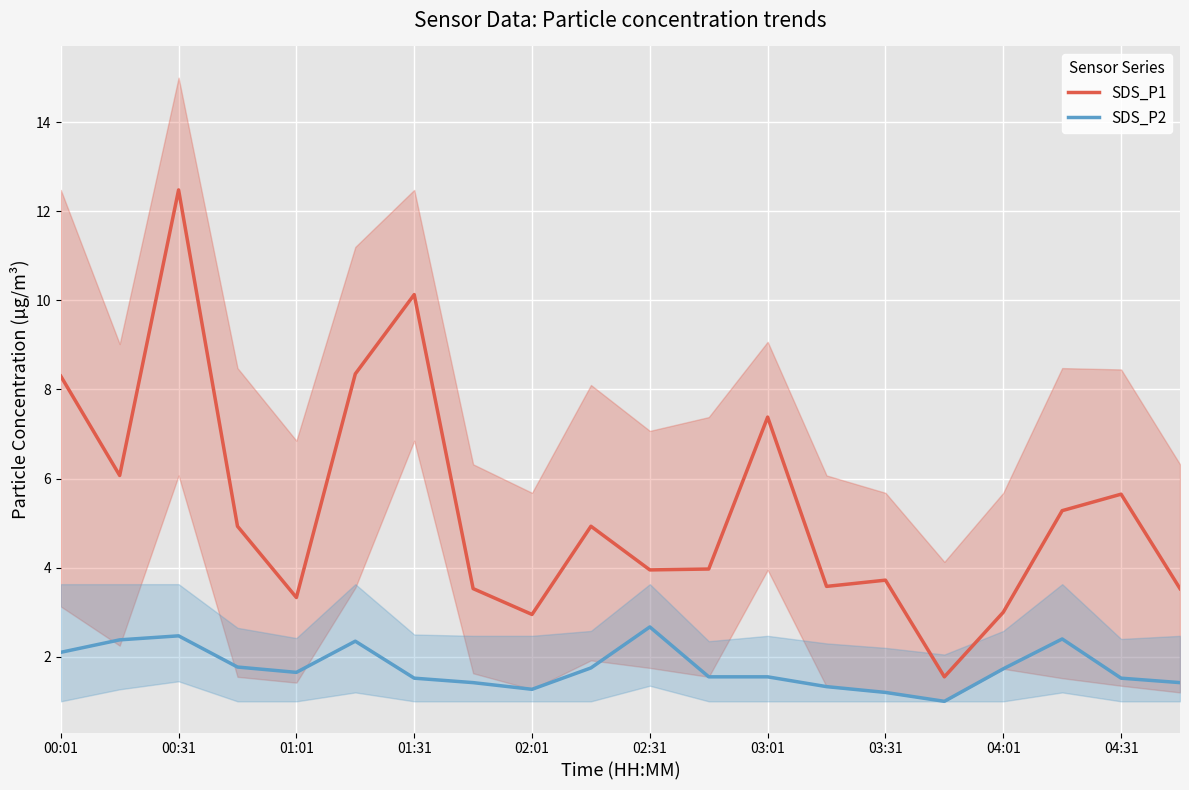

How many interior local valleys does the SDS_P2 series have?

3